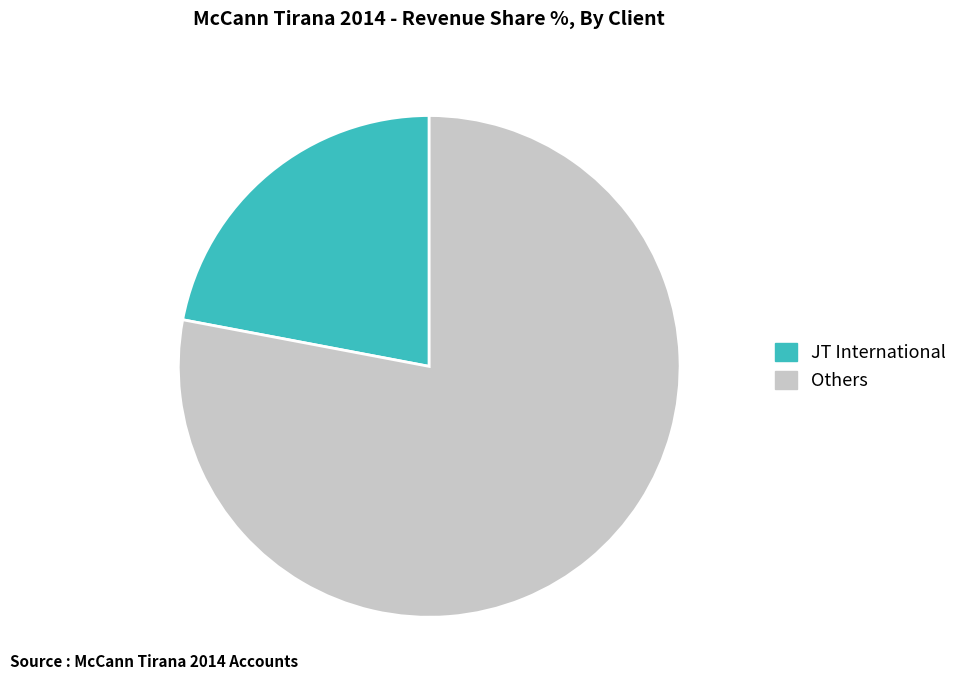

Which category accounts for the majority?

Others